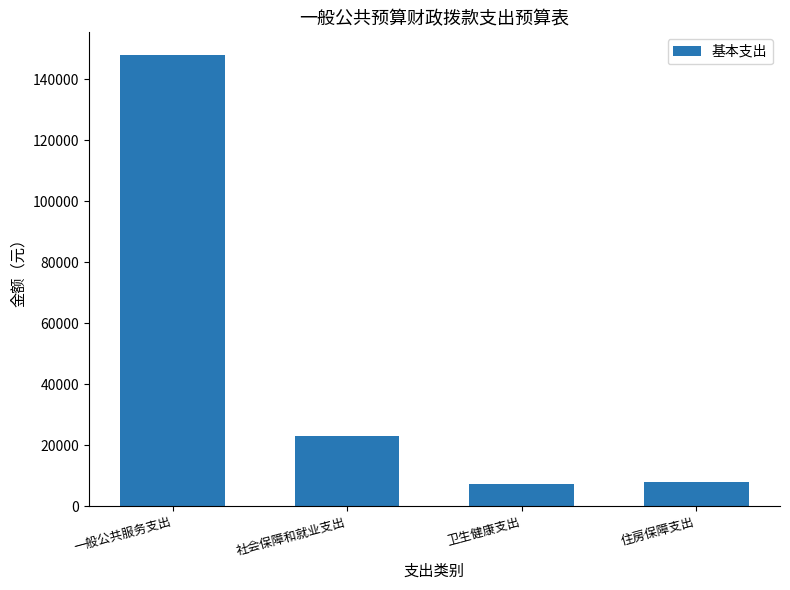

What is the smallest value displayed?

7188.6